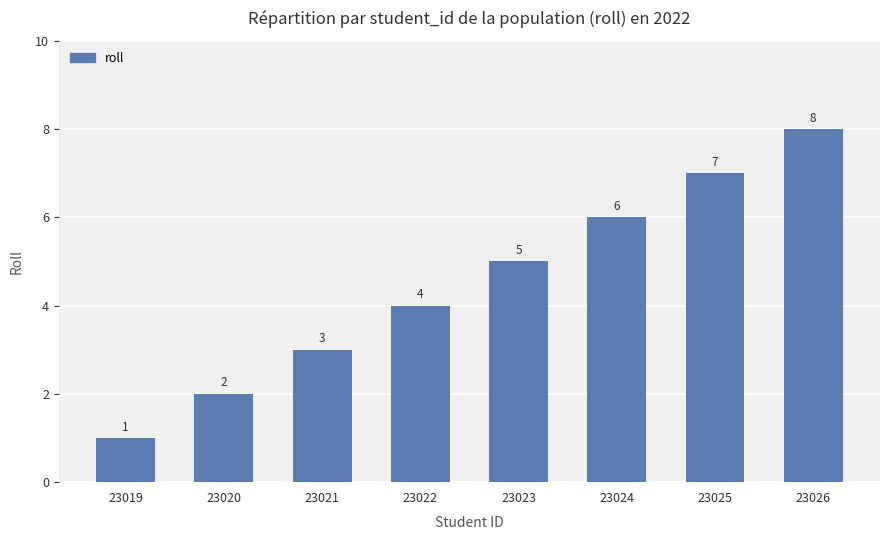

Reading left to right, what are all the values shown in this chart?

1	2	3	4	5	6	7	8